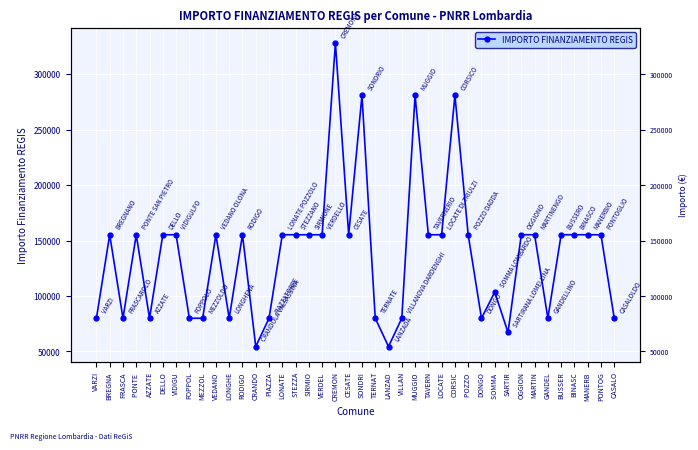

Between CREMON and MEZZOL, which is larger?

CREMON